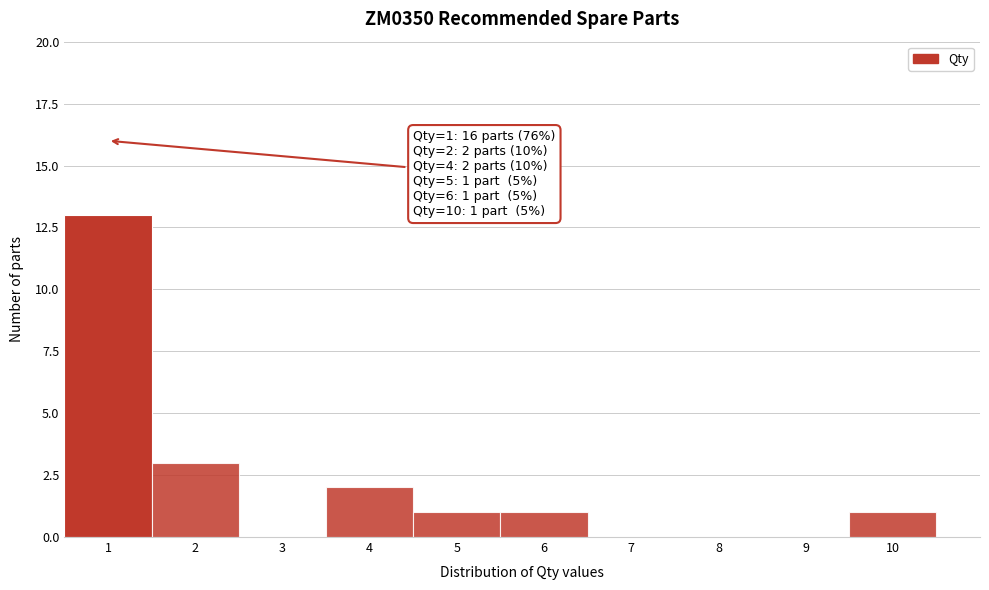

Which range on the x-axis has the tallest bar?

0.5 to 1.5